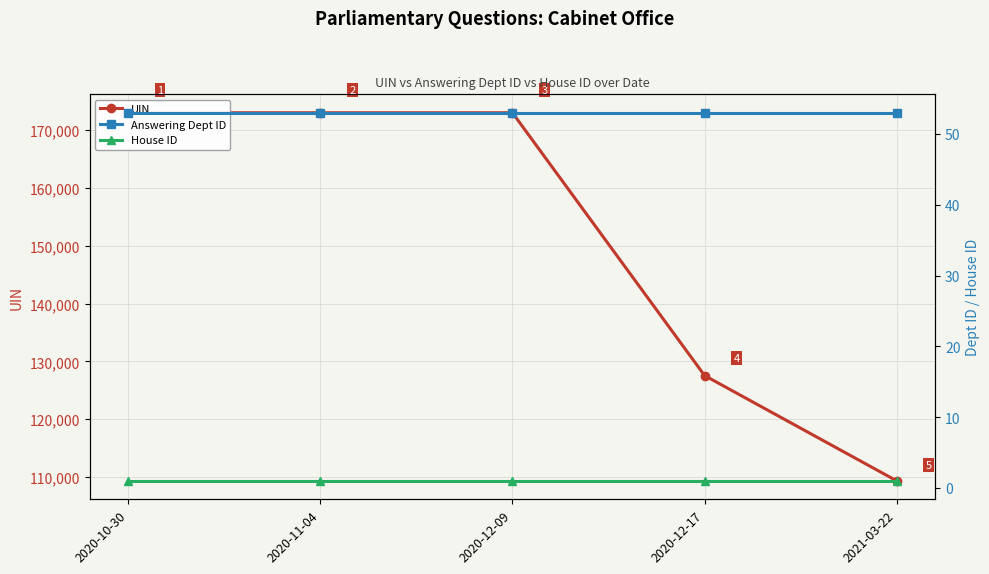

What is the greatest value displayed?

172999